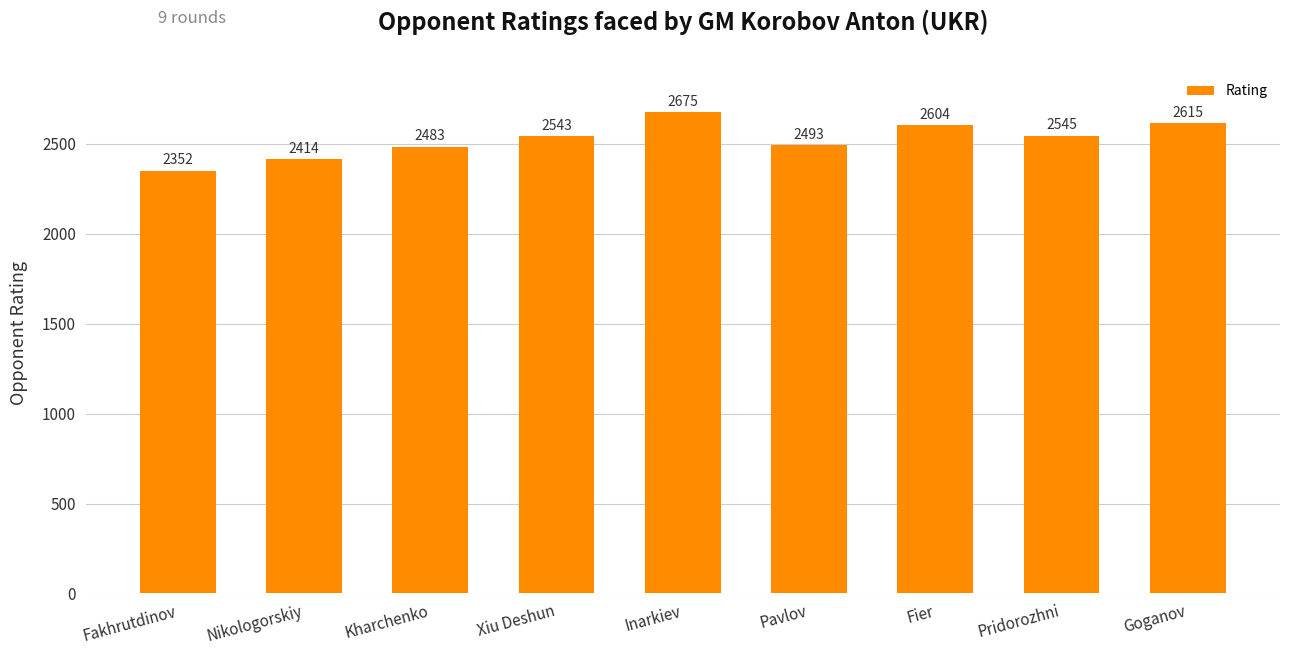

What is the value of the 6th bar from the left?

2493